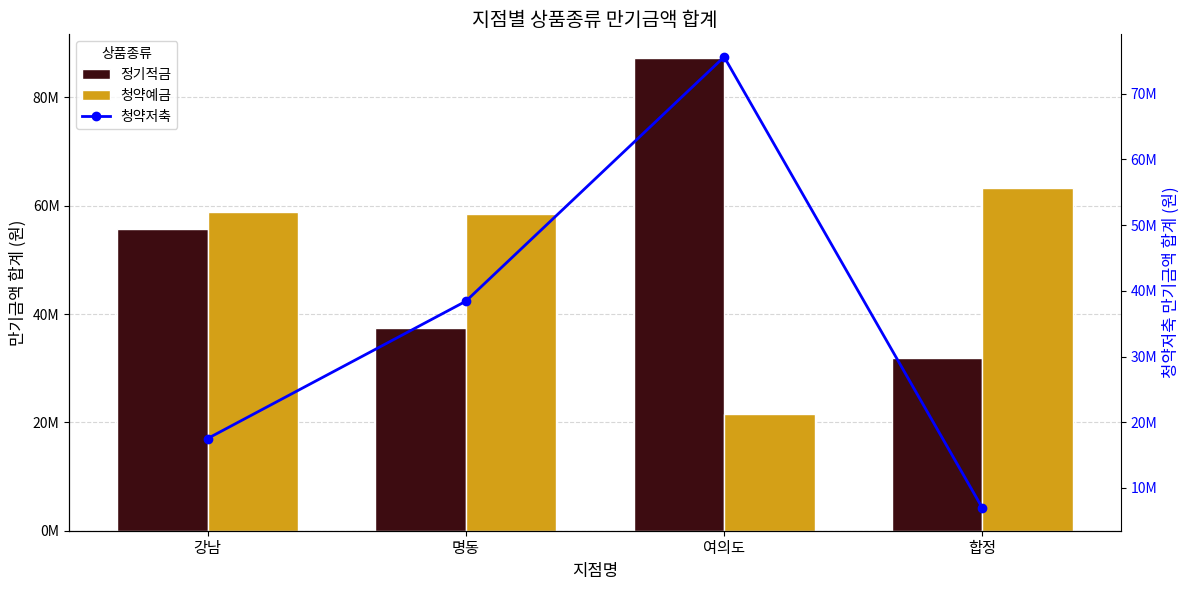

The 청약예금 series shows 28637940 at 여의도. True or false?

False